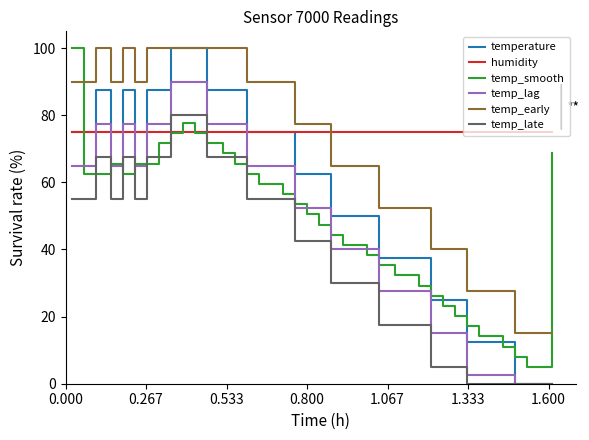

Which series has the largest total across all categories?

humidity